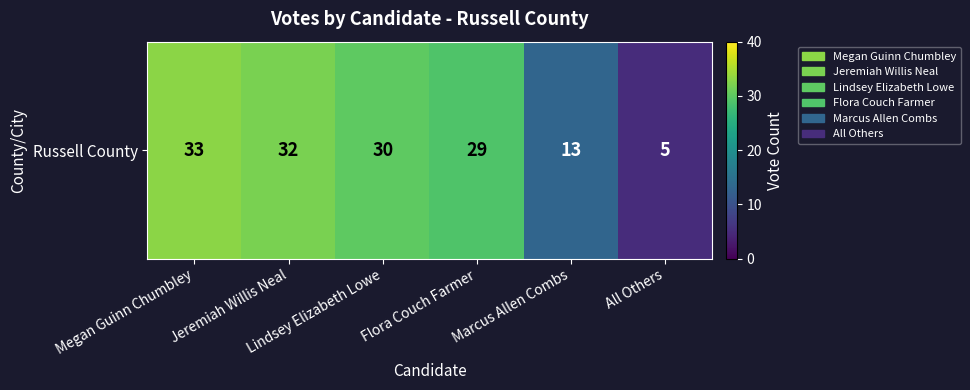

How many distinct data groups are displayed?

1